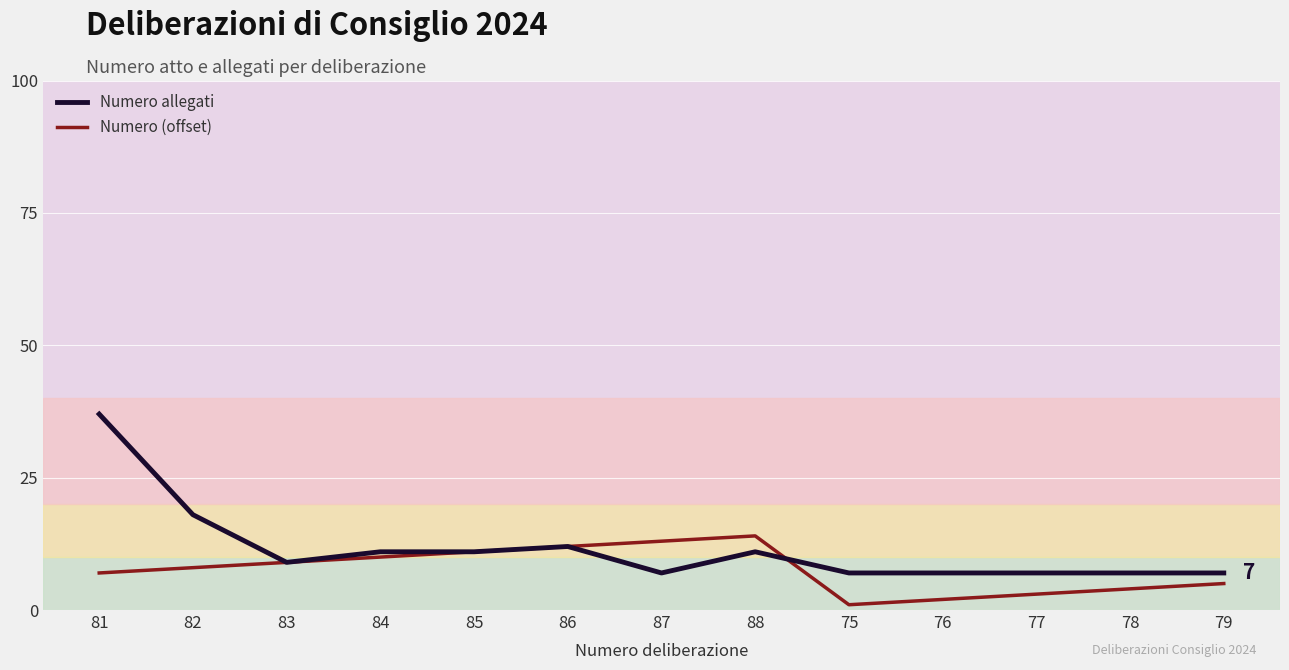

Which category has the lowest value across all series?

75